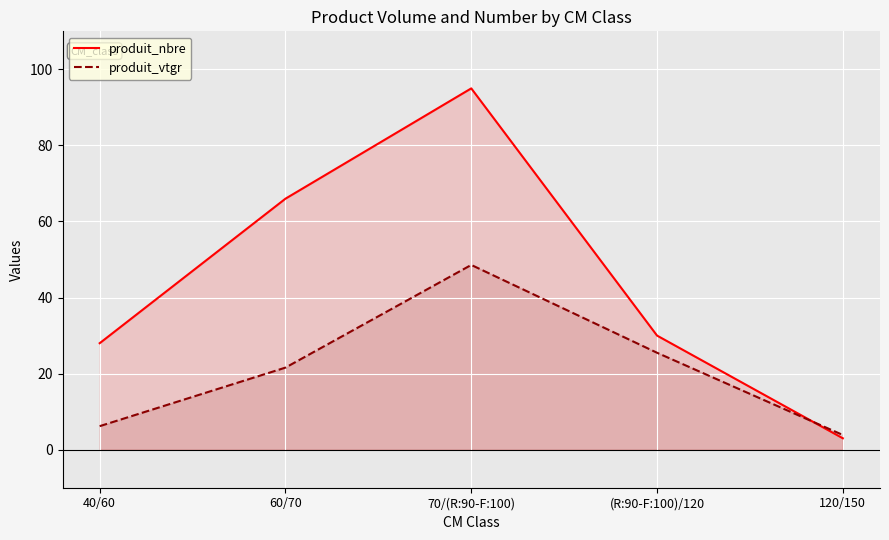

Where does the produit_vtgr series first go above 21?

60/70